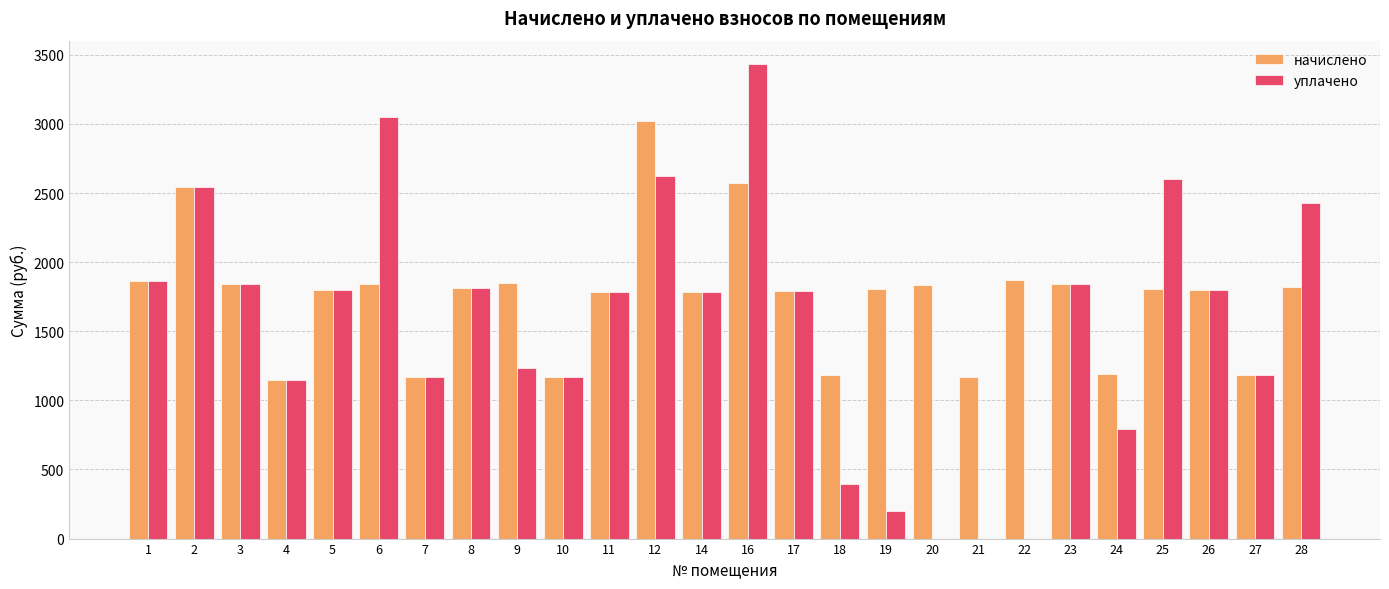

What is the maximum value shown in the chart?

3431.4